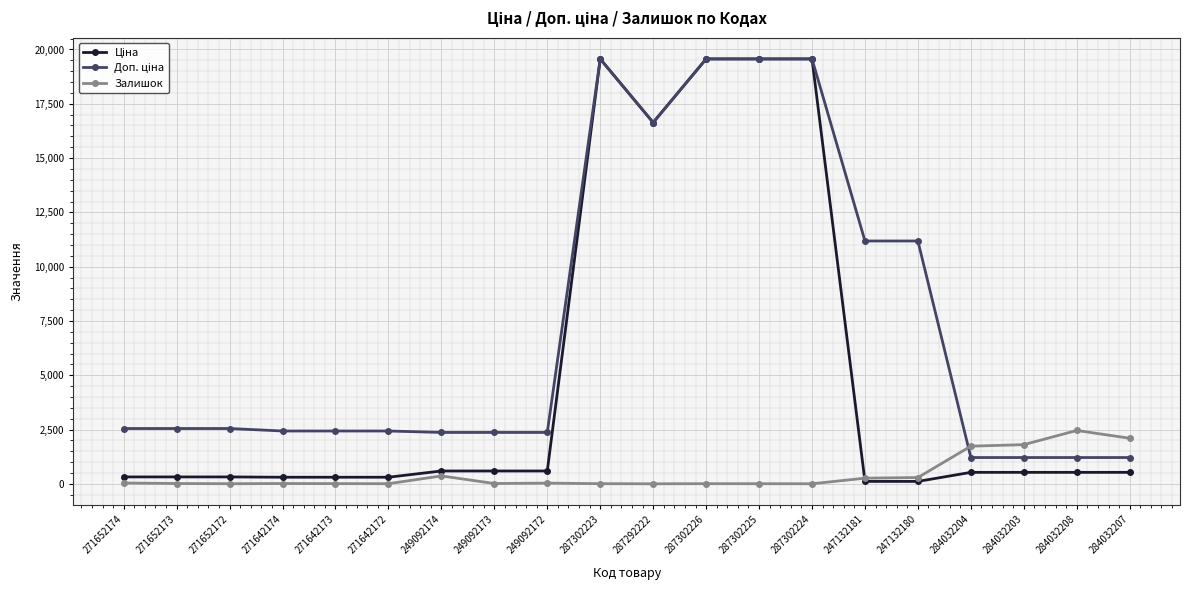

What position from the left is 284032208?

19